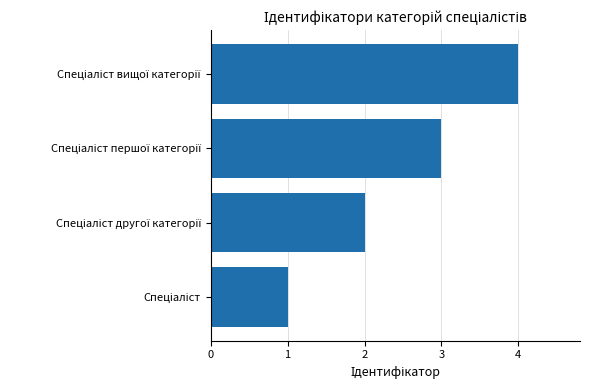

How many values are below 3?

2